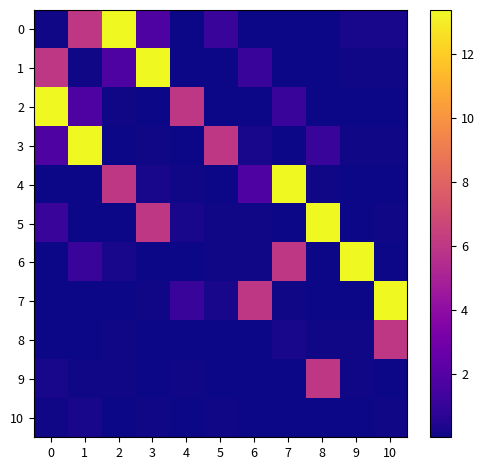

How many data points does each series have?

11